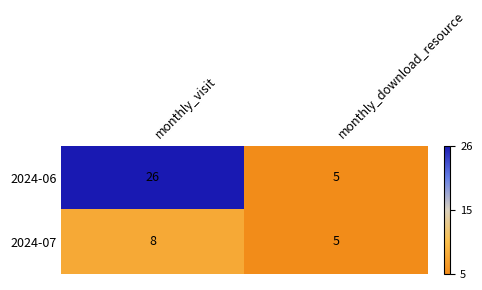

Which series has the largest total across all categories?

2024-06